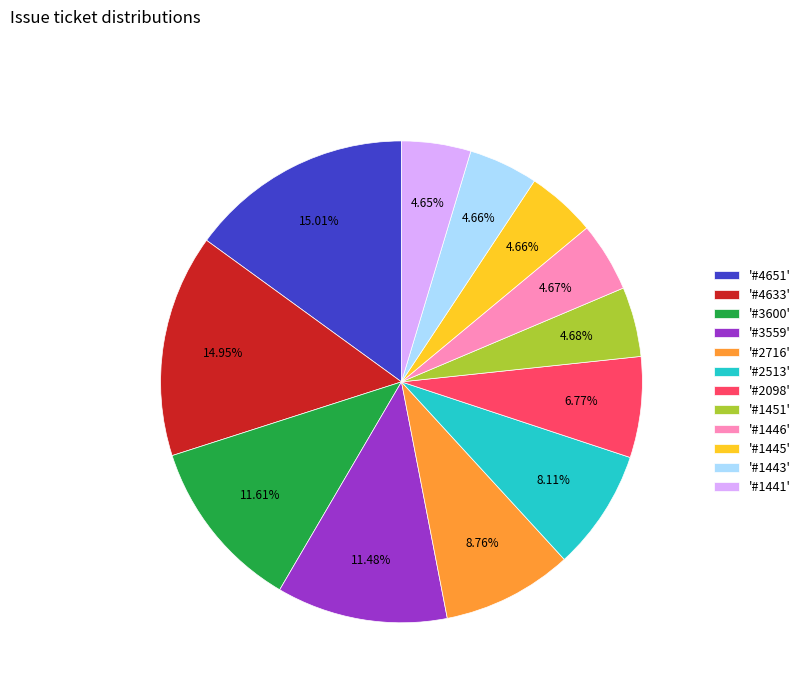

Do '#4633' and '#2098' together represent more than half of the pie?

No